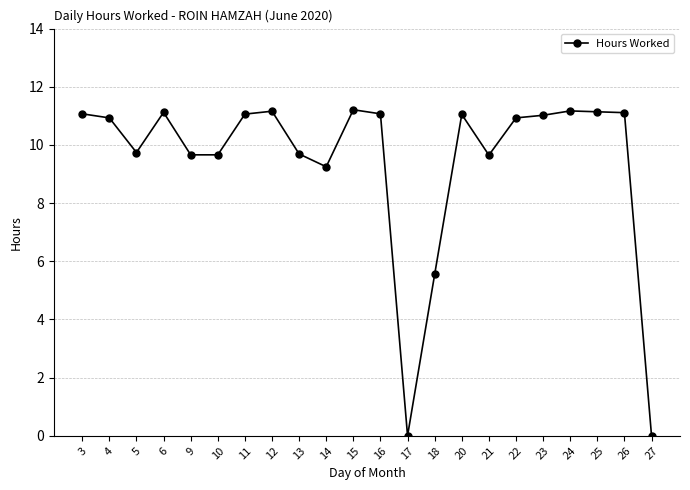

True or false: the data has more than 1 interior local peaks.

True